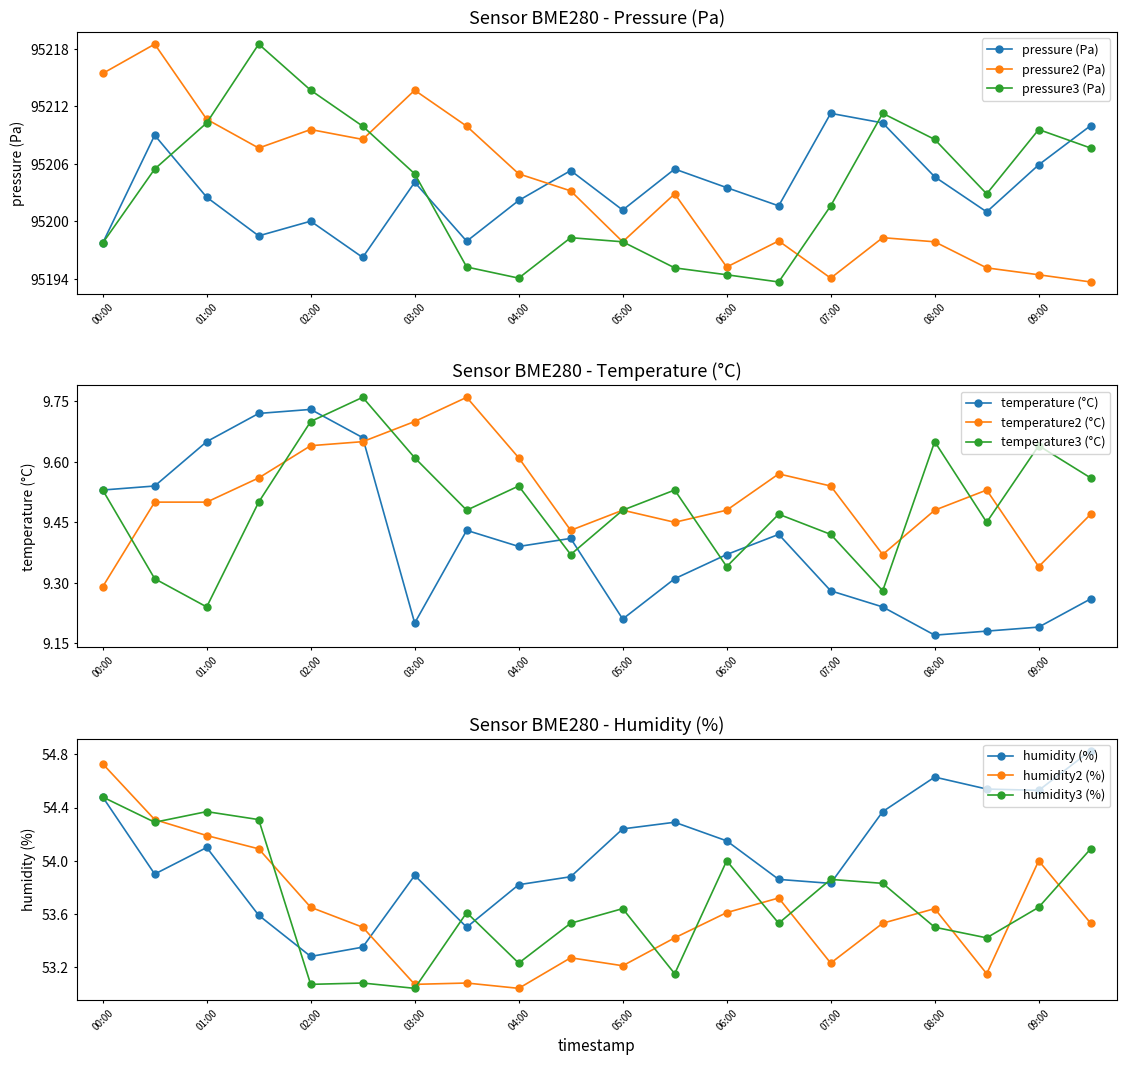

What is the label of the 7th point from the left?

03:00